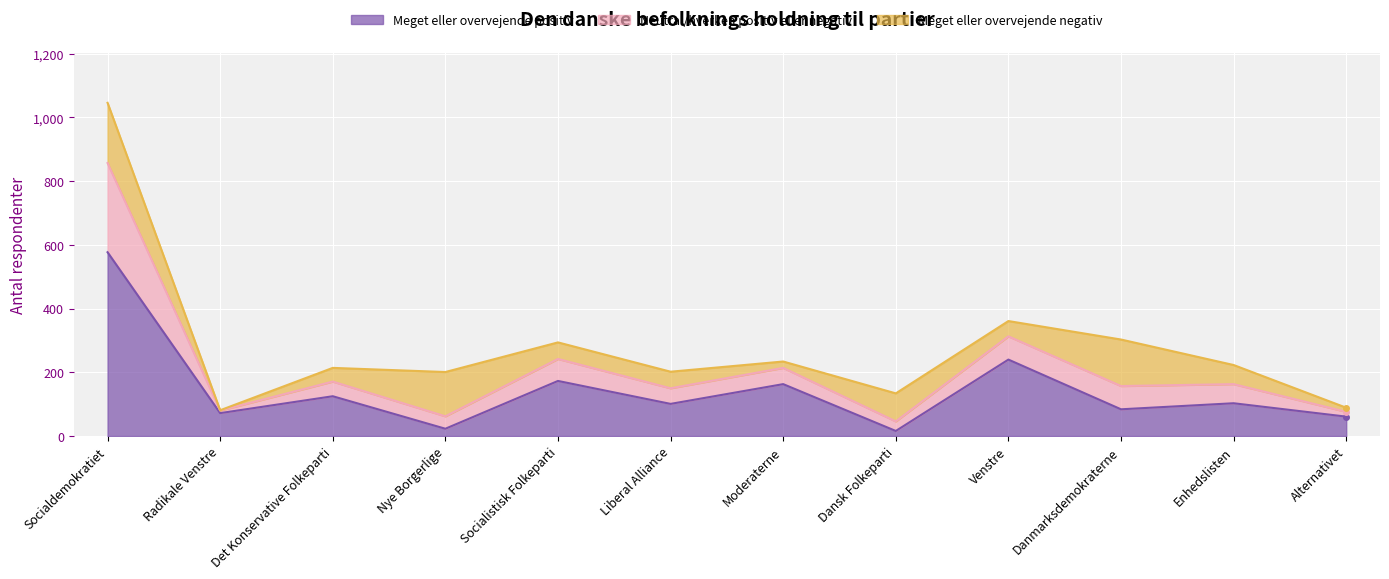

The Meget eller overvejende positiv series shows 240 at Venstre. True or false?

True